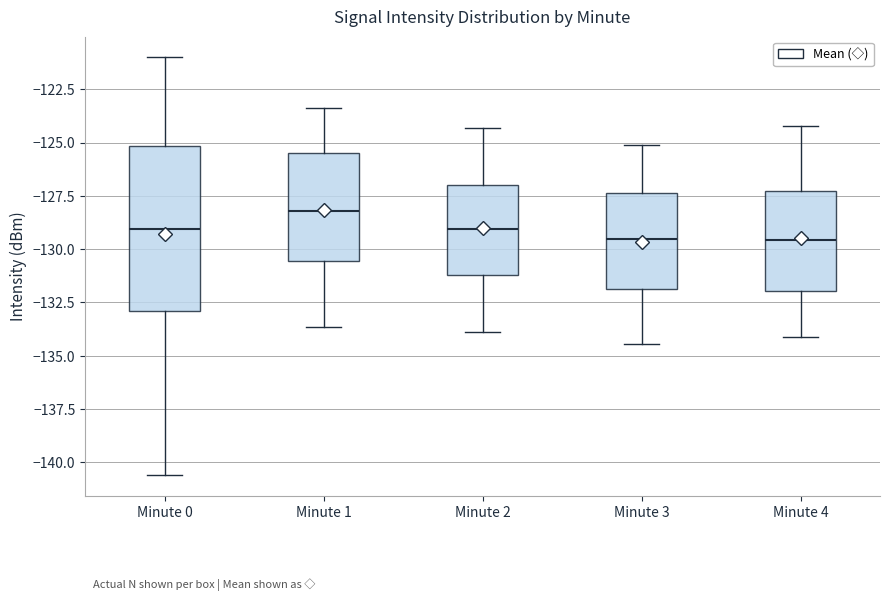

Comparing the boxes themselves (not the whiskers), which one is the tallest?

Minute 0